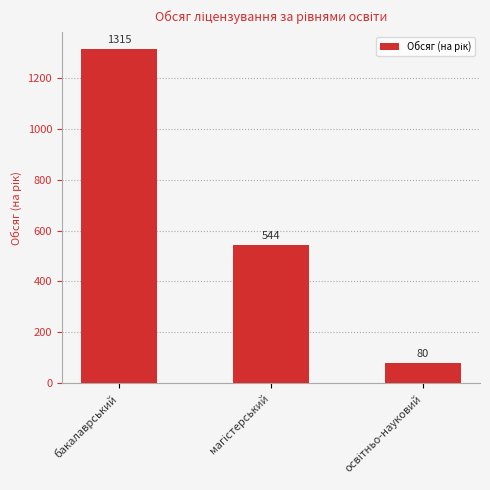

The chart shows a value of 598 at бакалаврський. True or false?

False